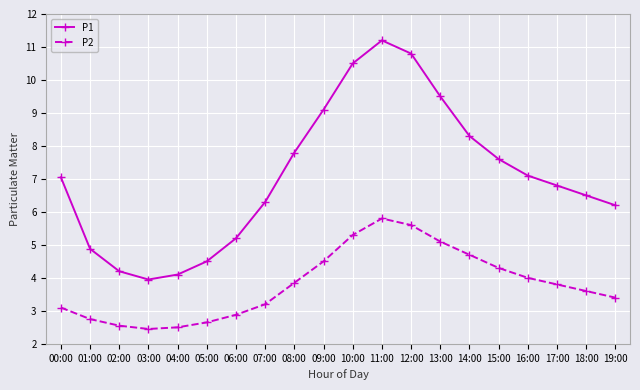

True or false: P2 has a value of 1.0 at 06:00.

False